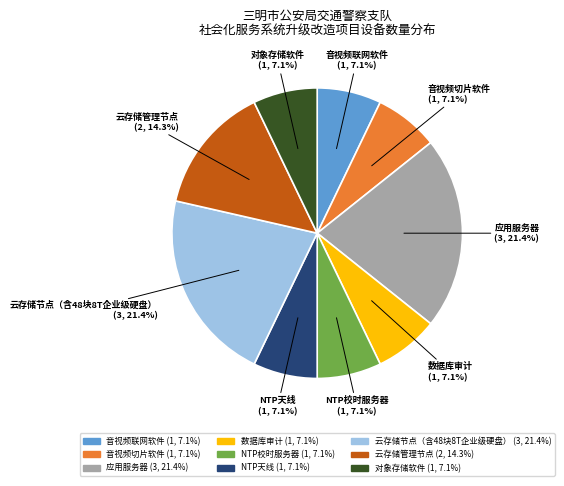

Is there a majority slice in this chart?

No